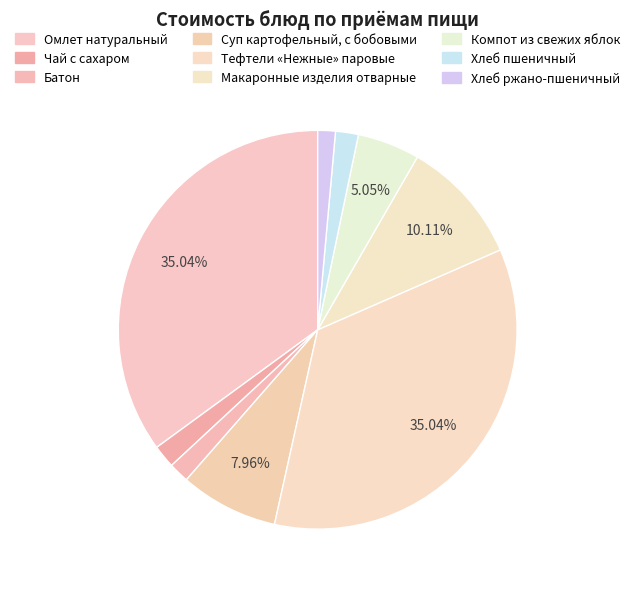

To the nearest percent, what is the average slice percentage?

11%